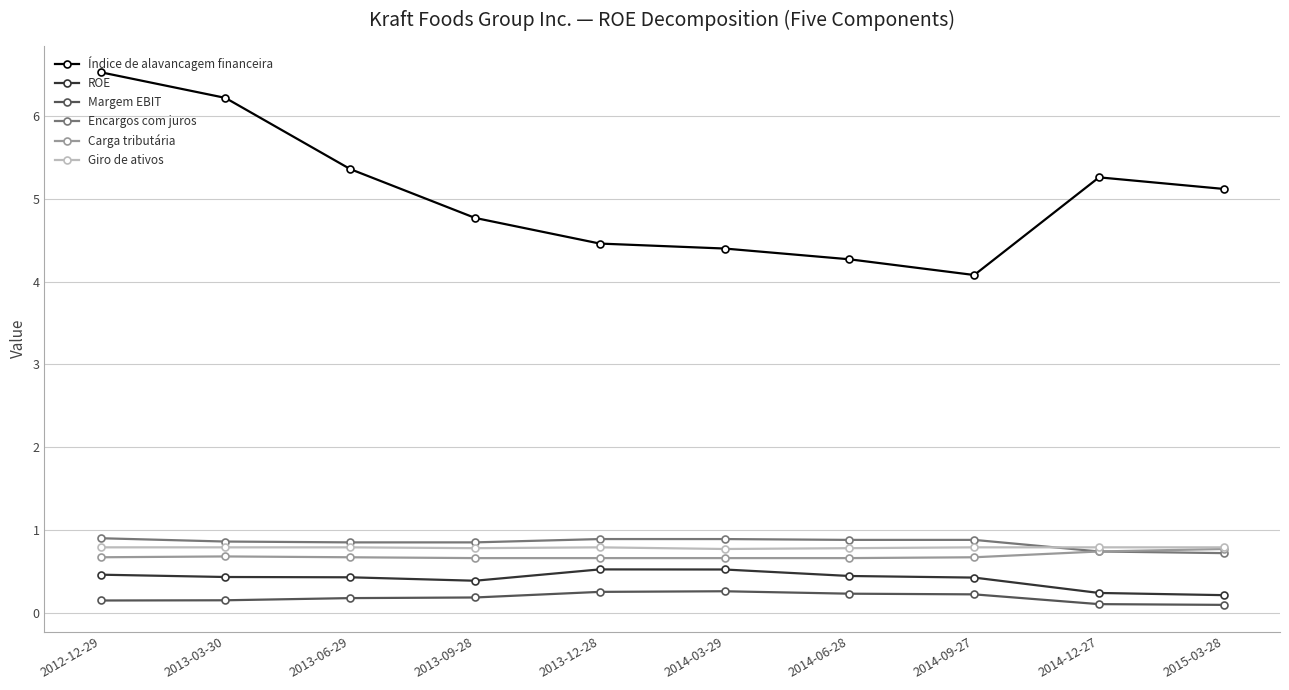

Which series has the largest total across all categories?

Índice de alavancagem financeira